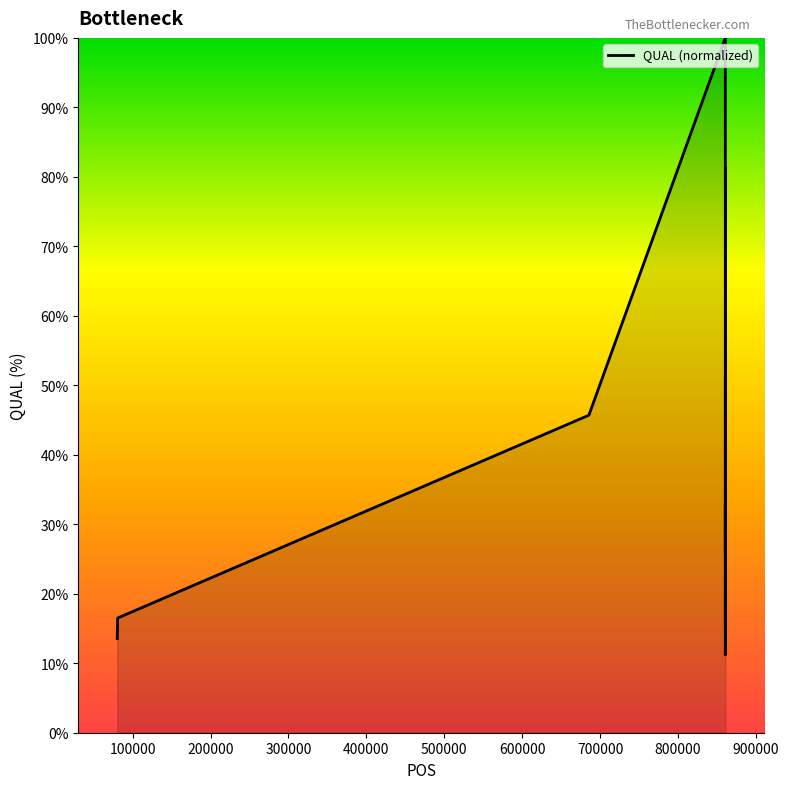

What is the sum of all values?

600.0